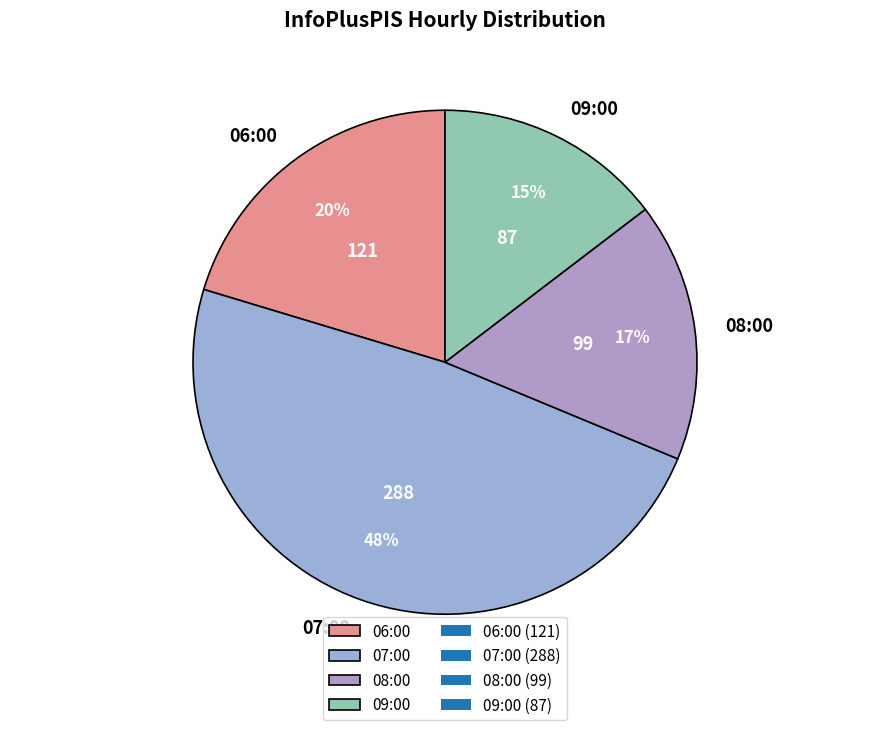

Combined, do 06:00 and 08:00 account for over 50%?

No